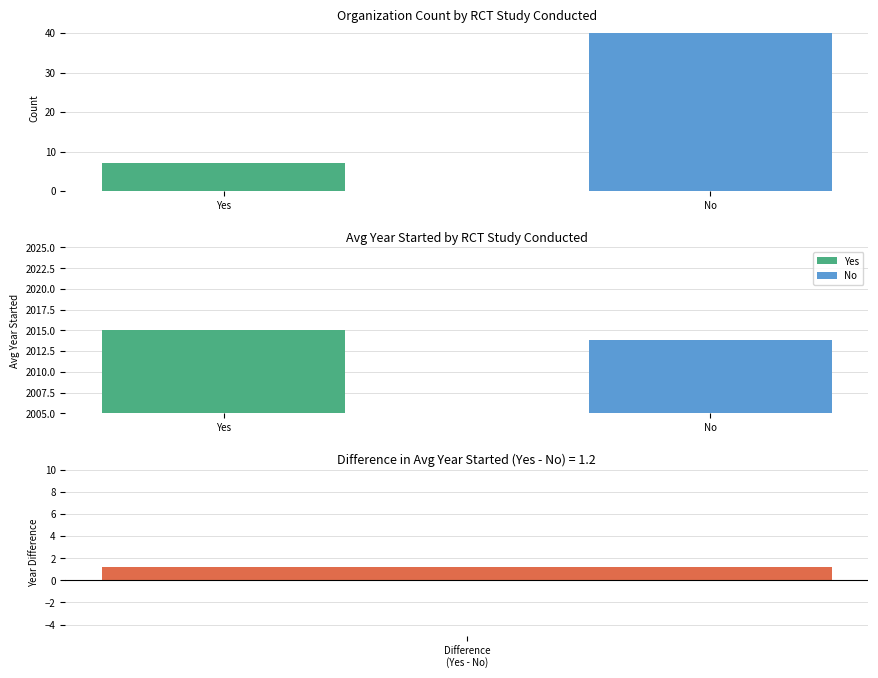

Are the bars grouped side by side (vs. stacked)?

No